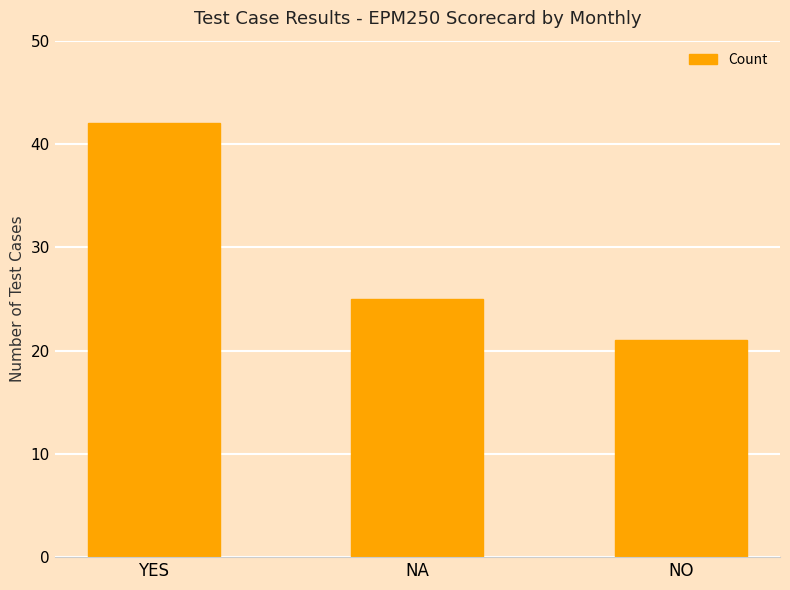

The chart shows a value of 27 at NO. True or false?

False